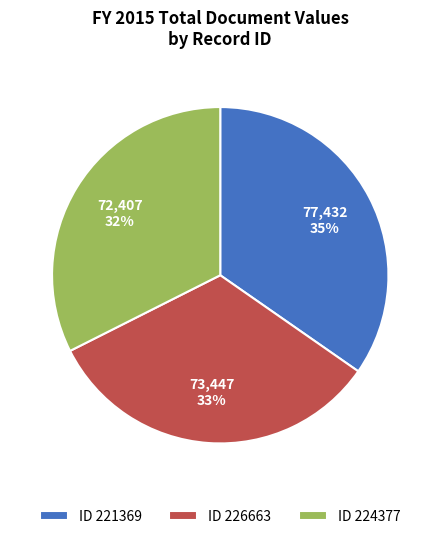

Combined, do ID 224377 and ID 226663 account for over 50%?

Yes